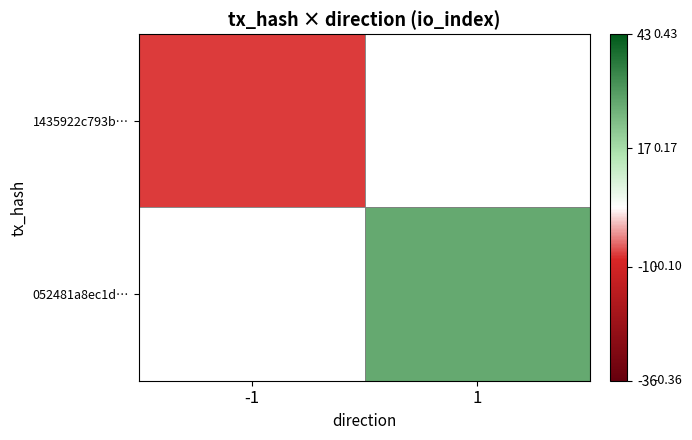

True or false: 1435922c793b… has a value of -12.1 at -1.

False